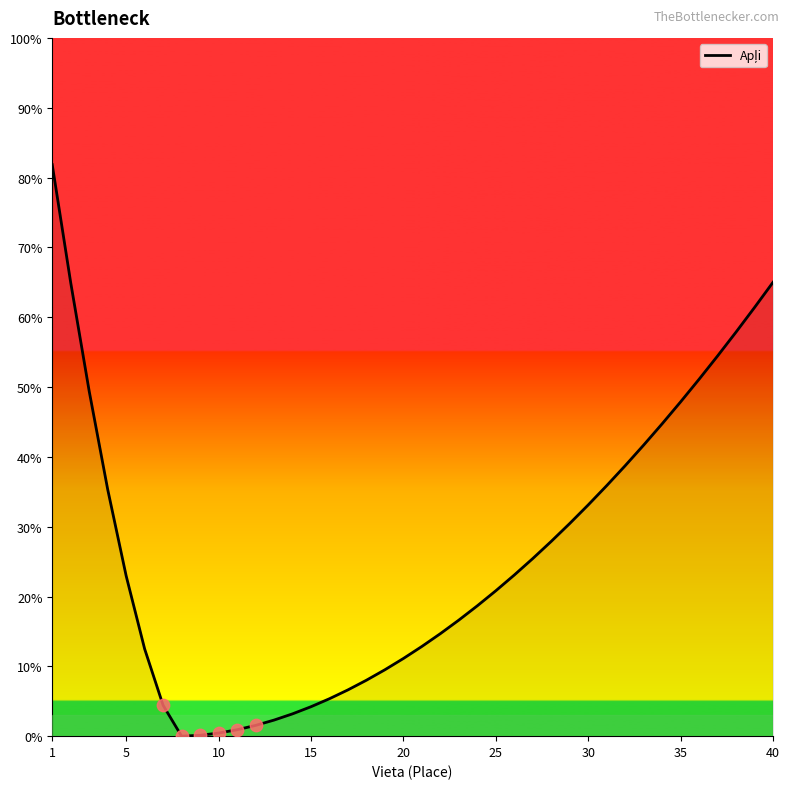

What is the difference between the maximum and minimum values?

81.8